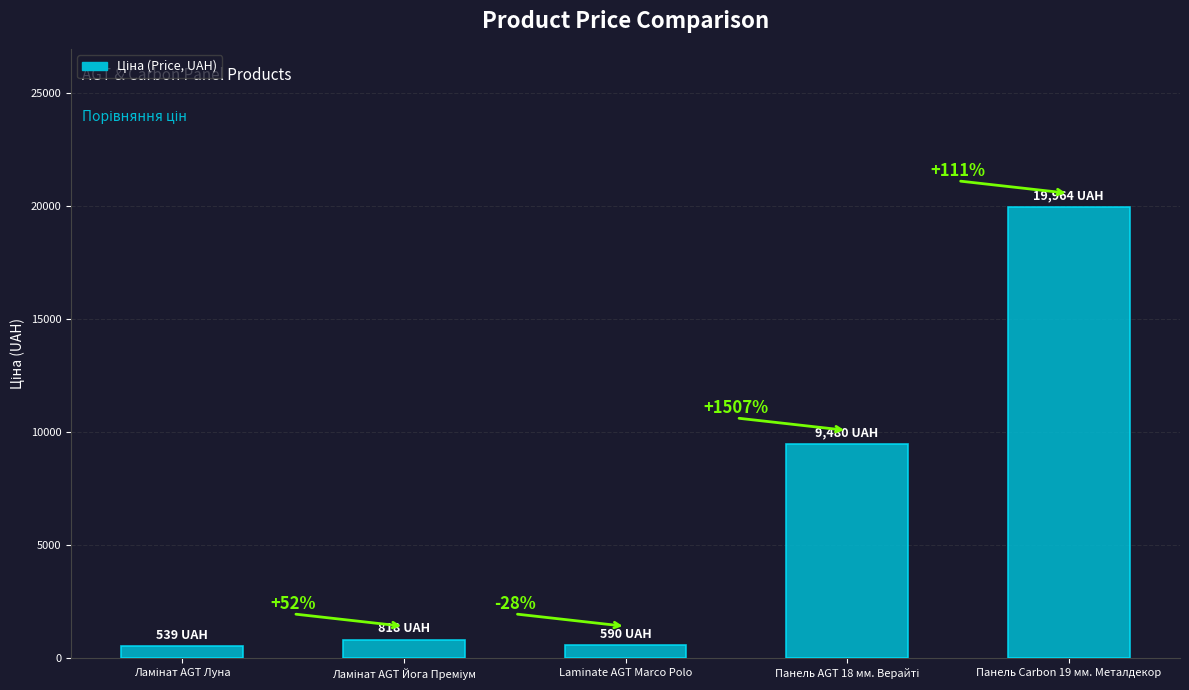

What is the difference between the values at Панель AGT 18 мм. Верайті and Ламінат AGT Луна?

8941.1